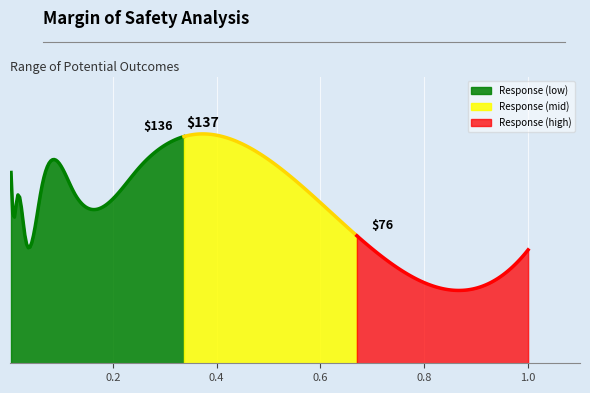

Where is the first local minimum?

0.0078125